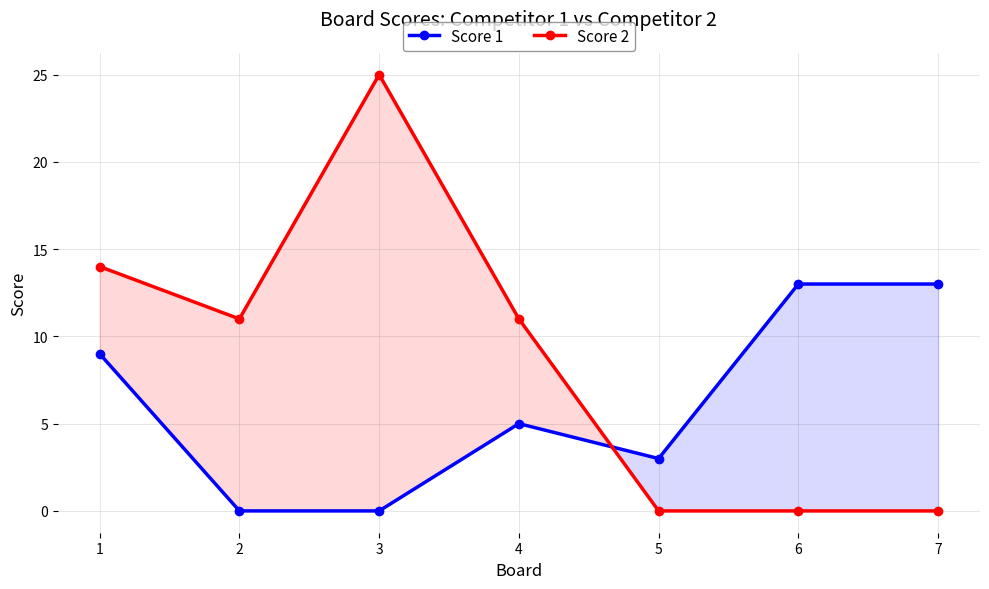

List the labels in order of Score 2 value, largest first.

3, 1, 2, 4, 5, 6, 7